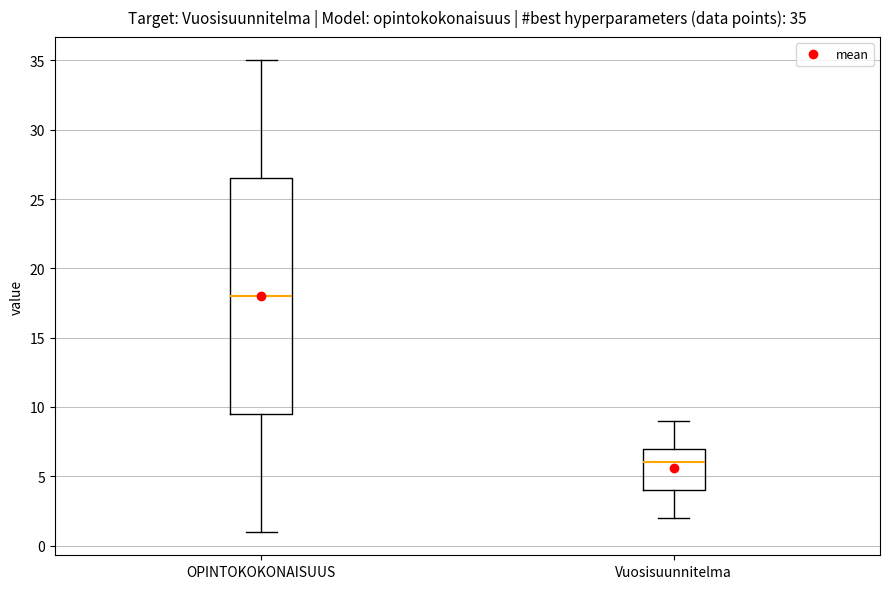

Which box is the tallest, from its lower edge to its upper edge?

OPINTOKOKONAISUUS